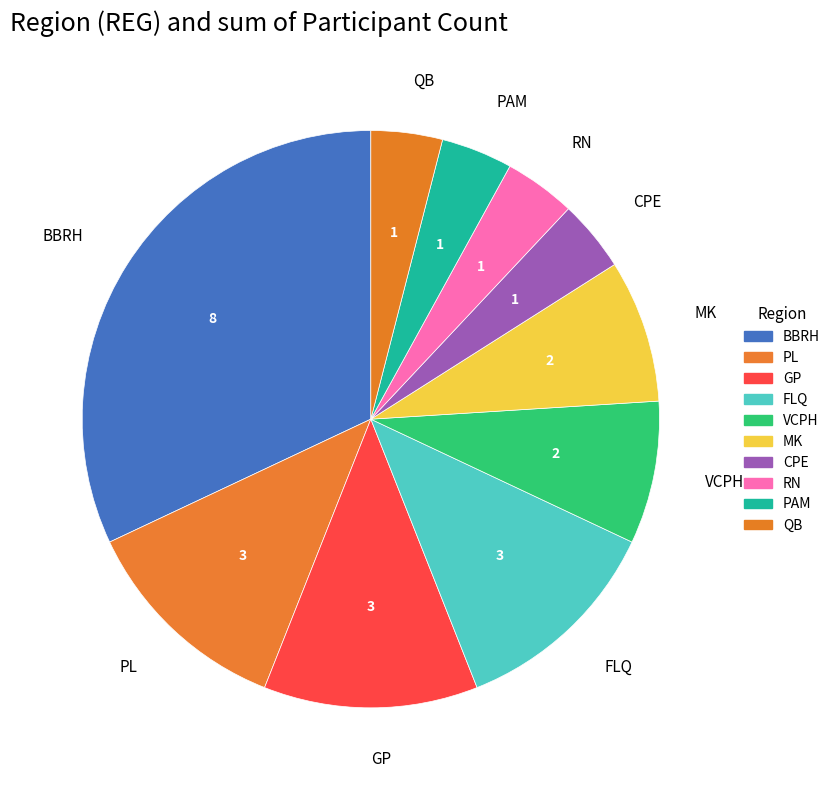

True or false: GP accounts for 12% of the total.

True